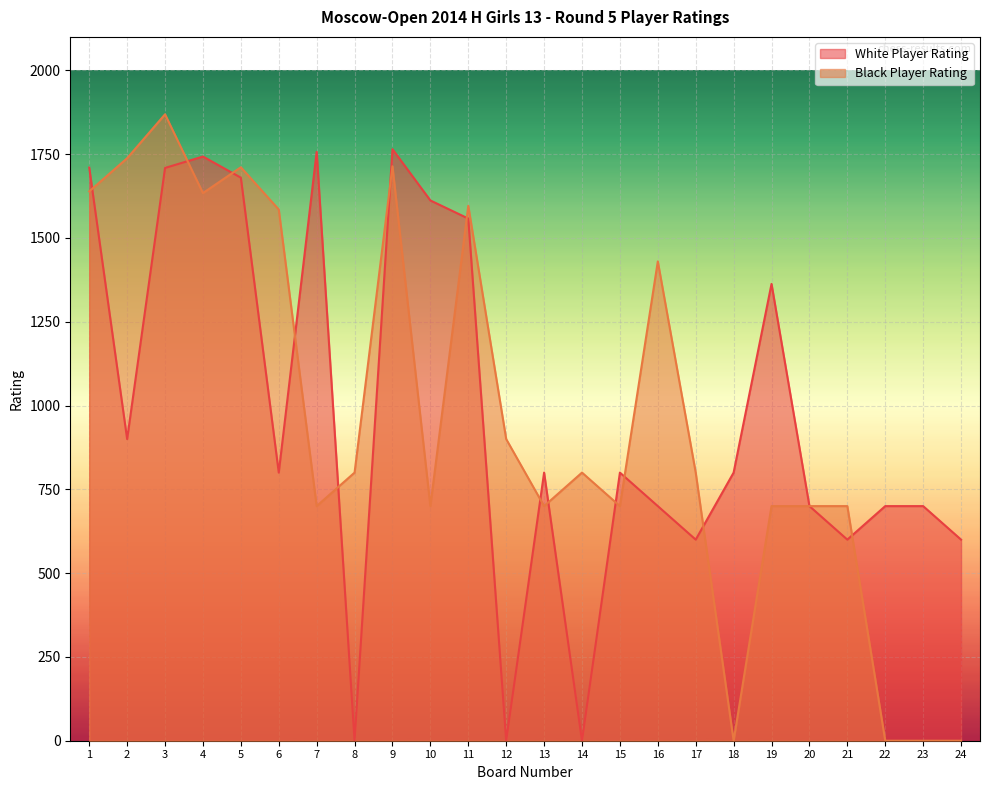

Is it true that Black Player Rating equals 2666 at 11?

False